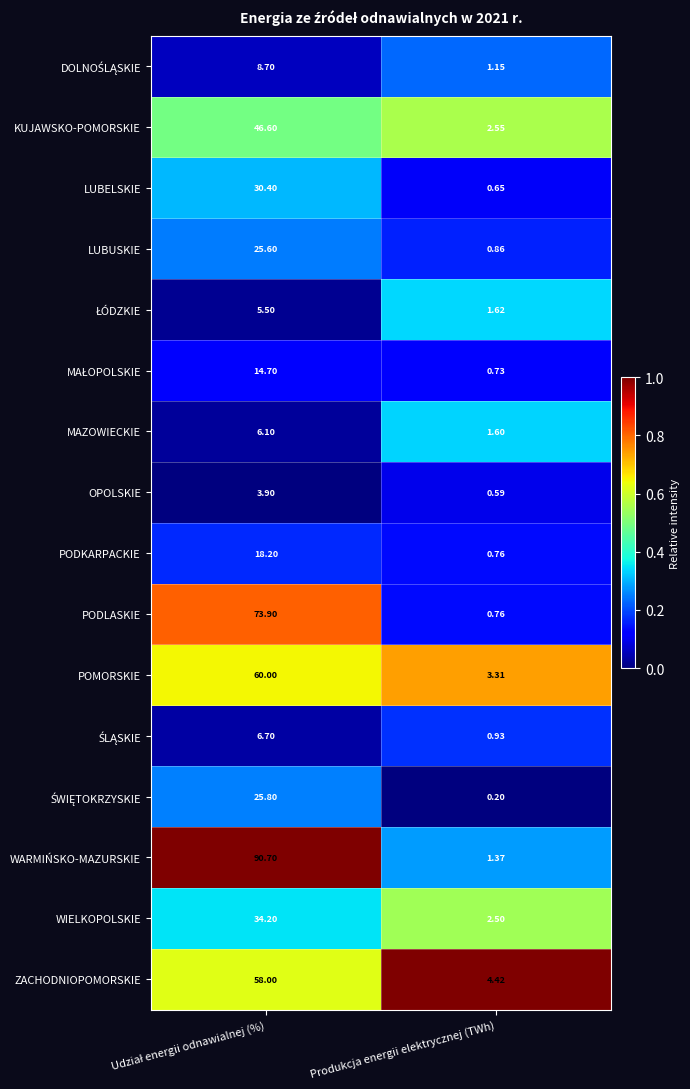

Which series has the largest total across all categories?

WARMIŃSKO-MAZURSKIE